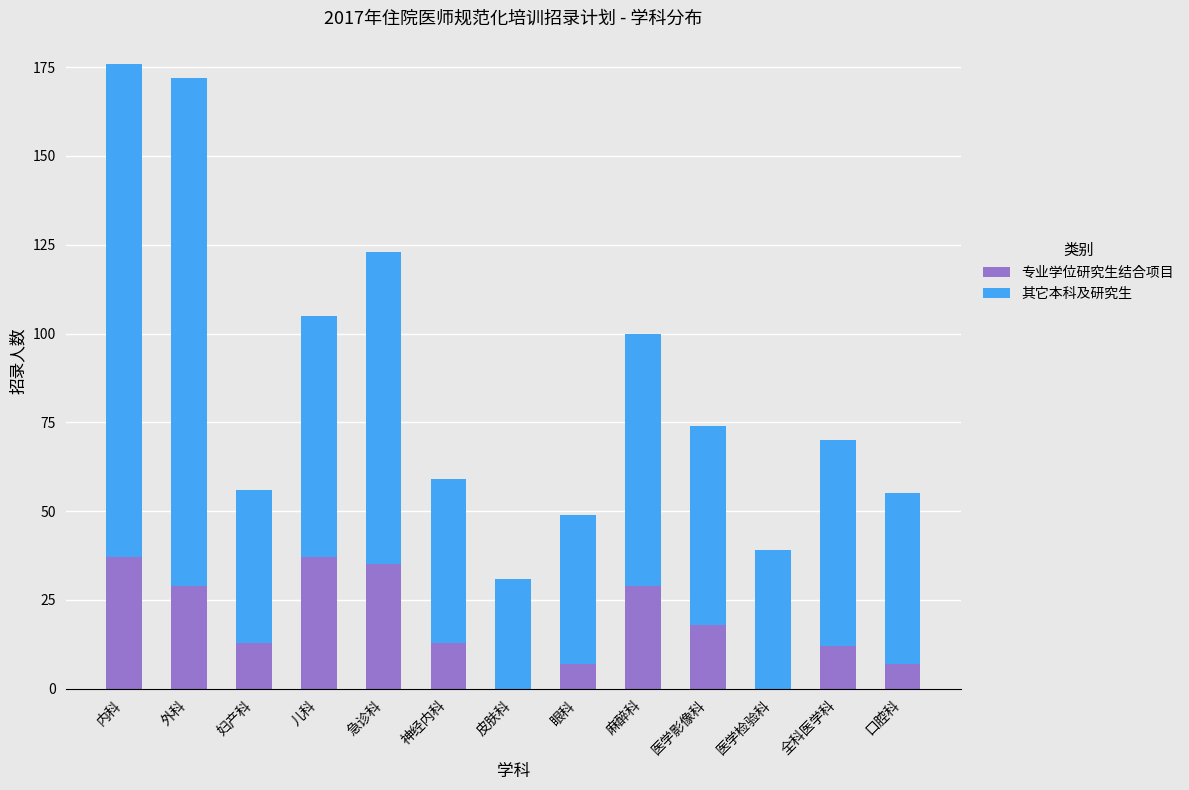

What is the total value across all series at 眼科?

49